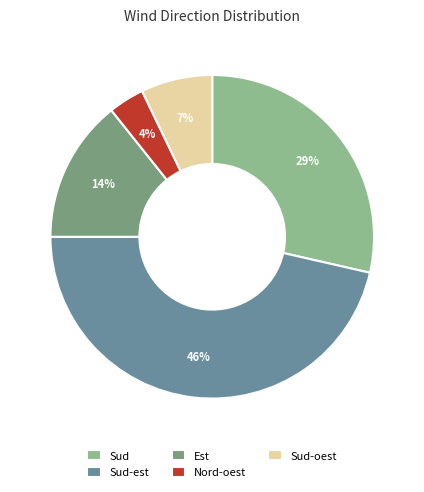

To the nearest percent, what is the average slice percentage?

20%